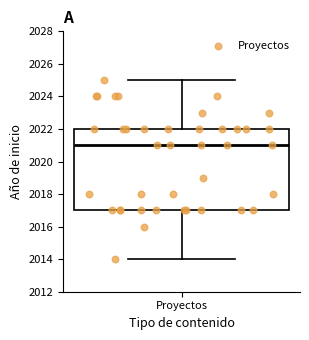

Transcribe this box plot: give where the median line is, the range the box spans, and where the two whiskers end, as read against the y-axis. The values are not printed on the chart, so give them approximately, as read against the axis.

median 2021, box 2017 to 2022, whiskers 2014 to 2025